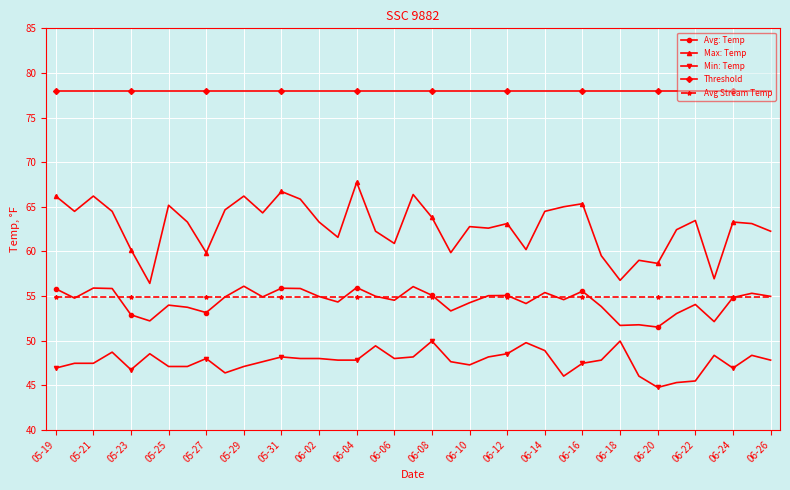

True or false: Avg: Temp has more than 2 interior local peaks.

True